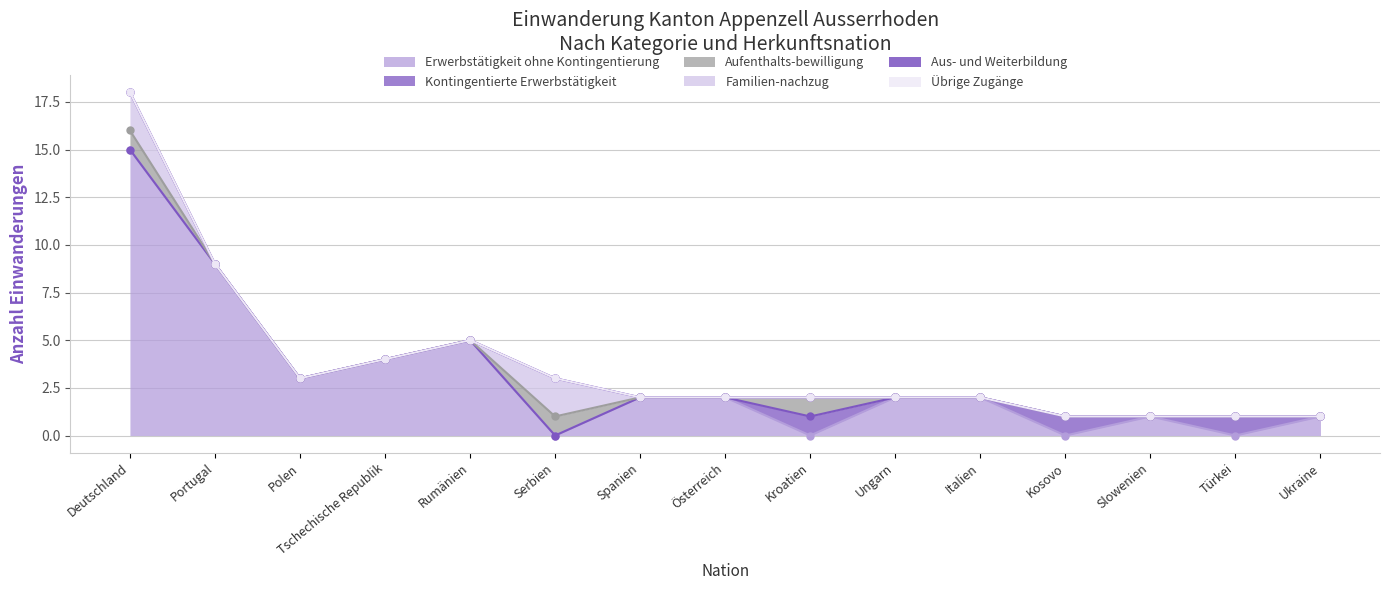

How many lines are shown in the chart?

6